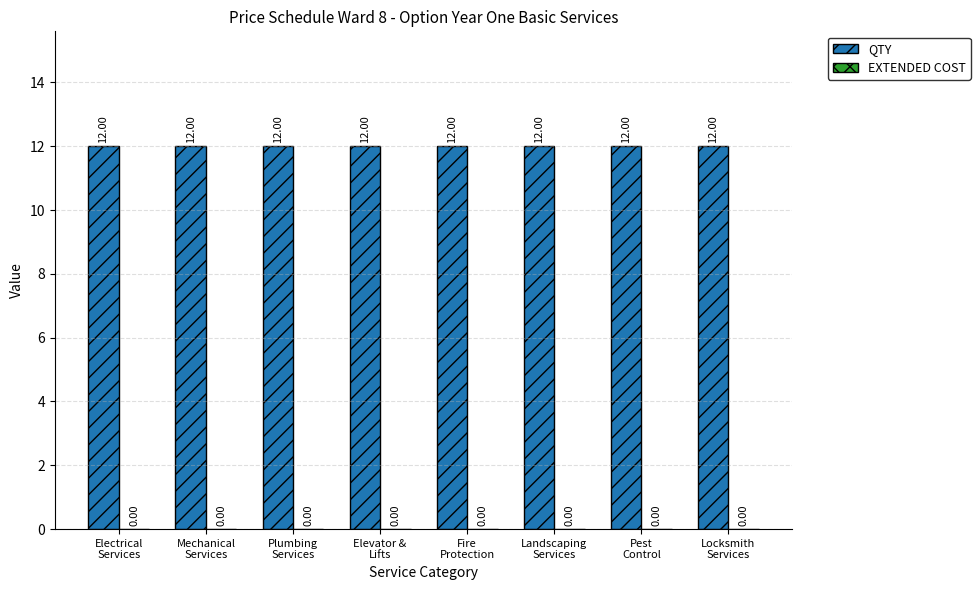

Is it true that QTY equals 12 at Pest
Control?

True